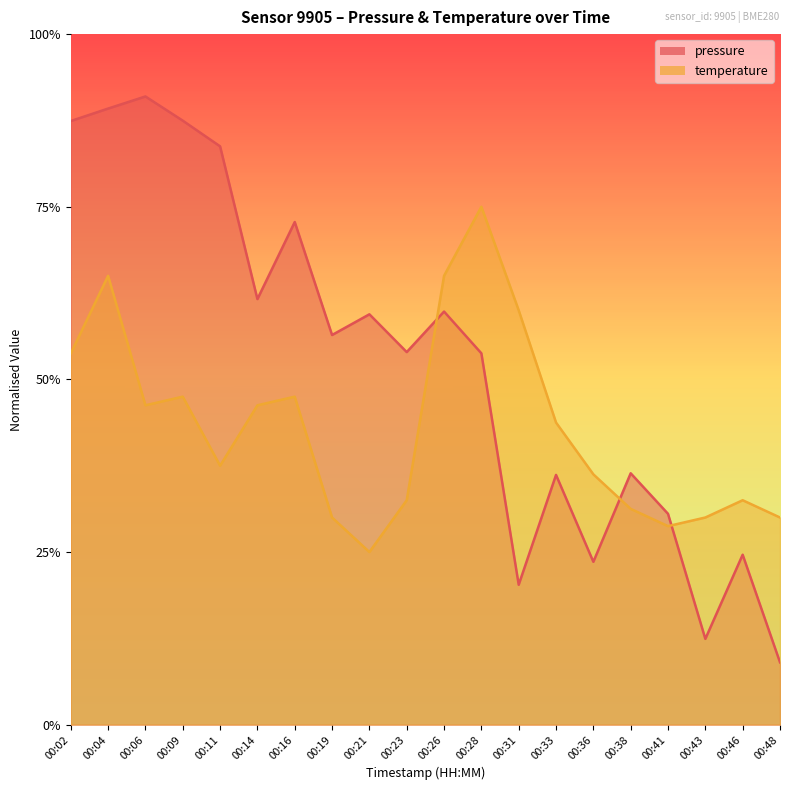

What are all the series names shown in the legend?

pressure, temperature